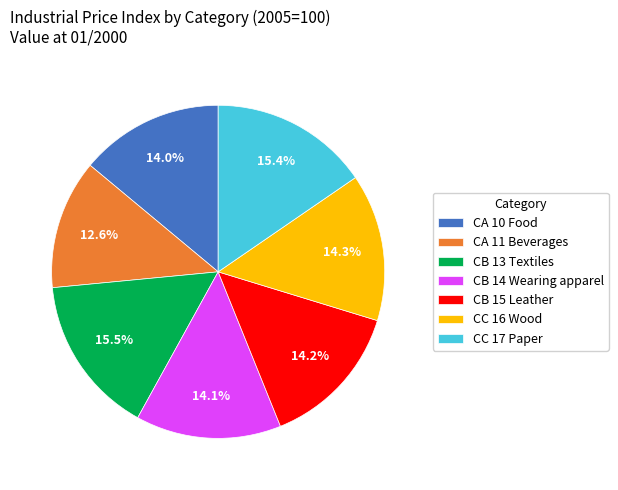

How many slices are in this pie chart?

7